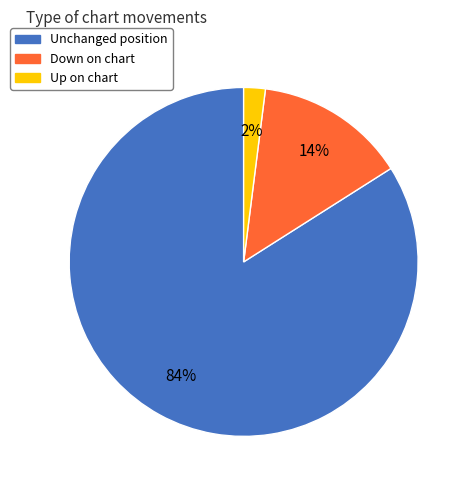

Does any single category account for the majority?

Yes